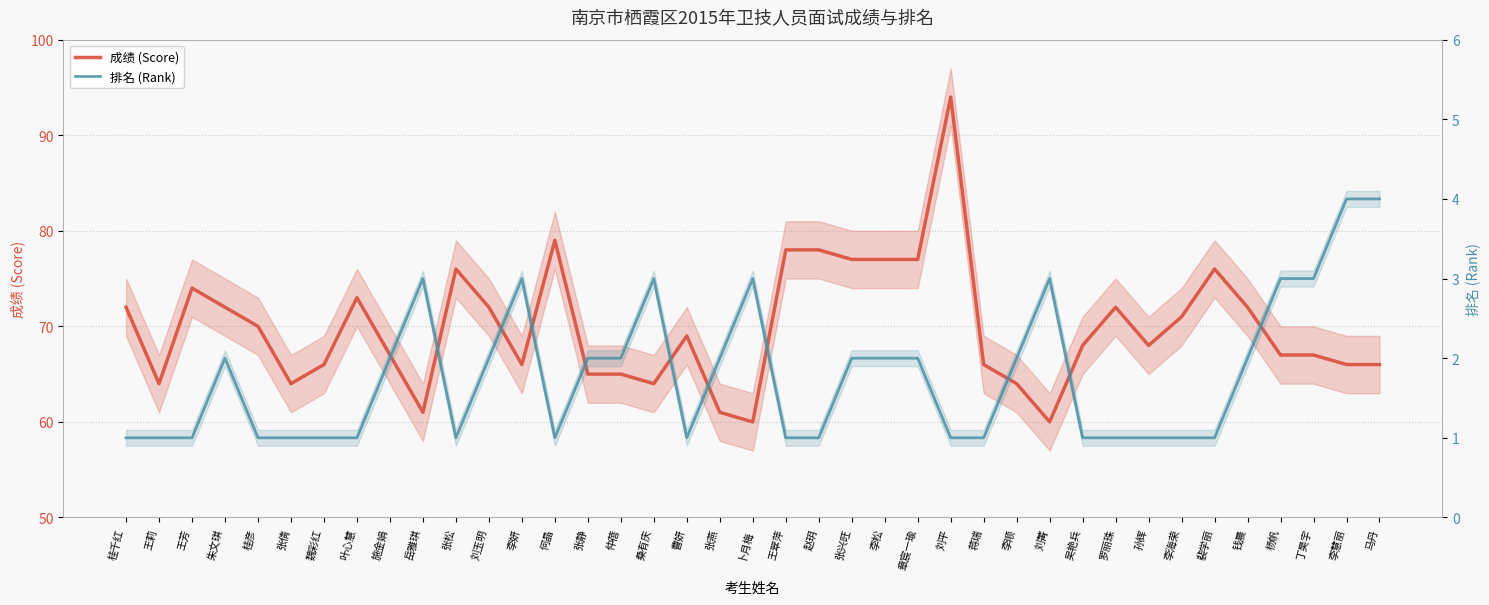

Which category has the lowest value in the 排名 (Rank) series?

桂千红